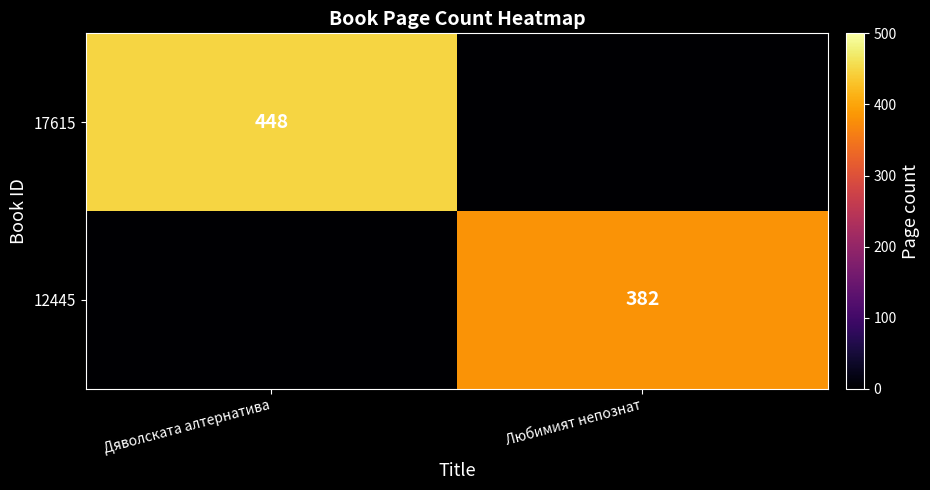

True or false: 12445 has a value of 209 at Любимият непознат.

False